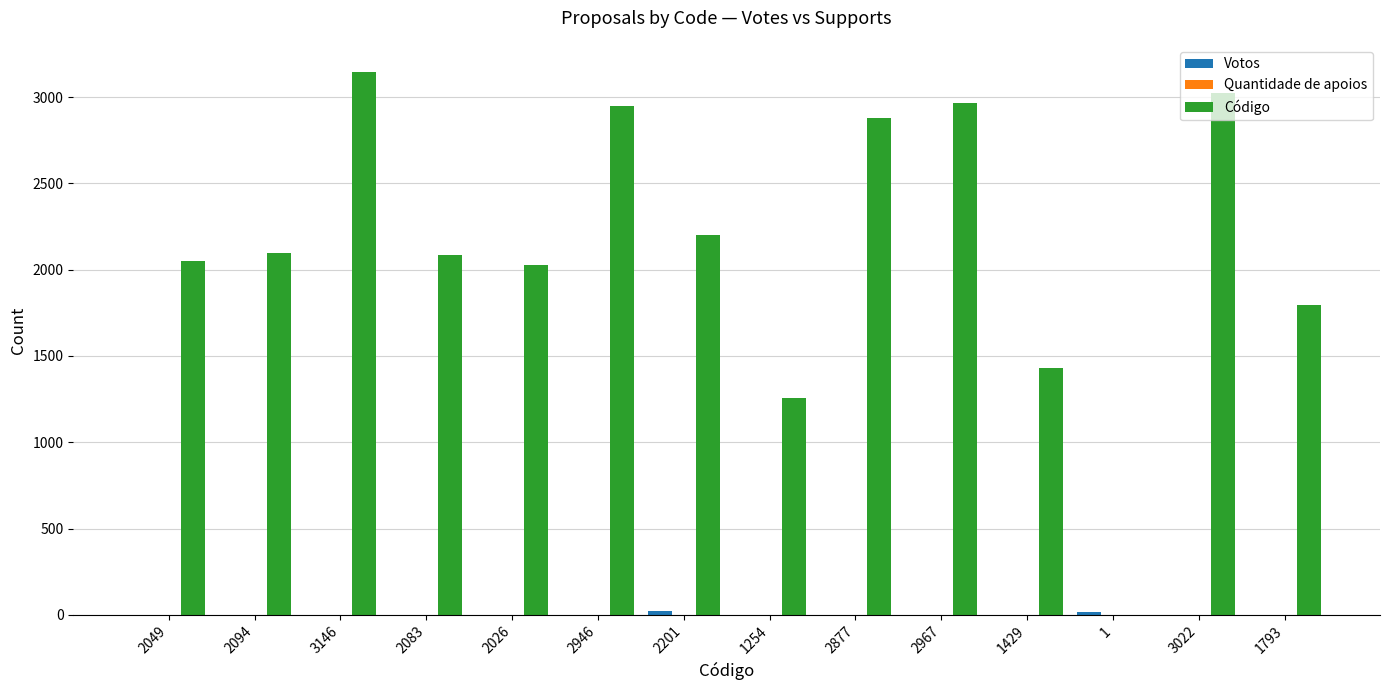

Which series has the largest total across all categories?

Código